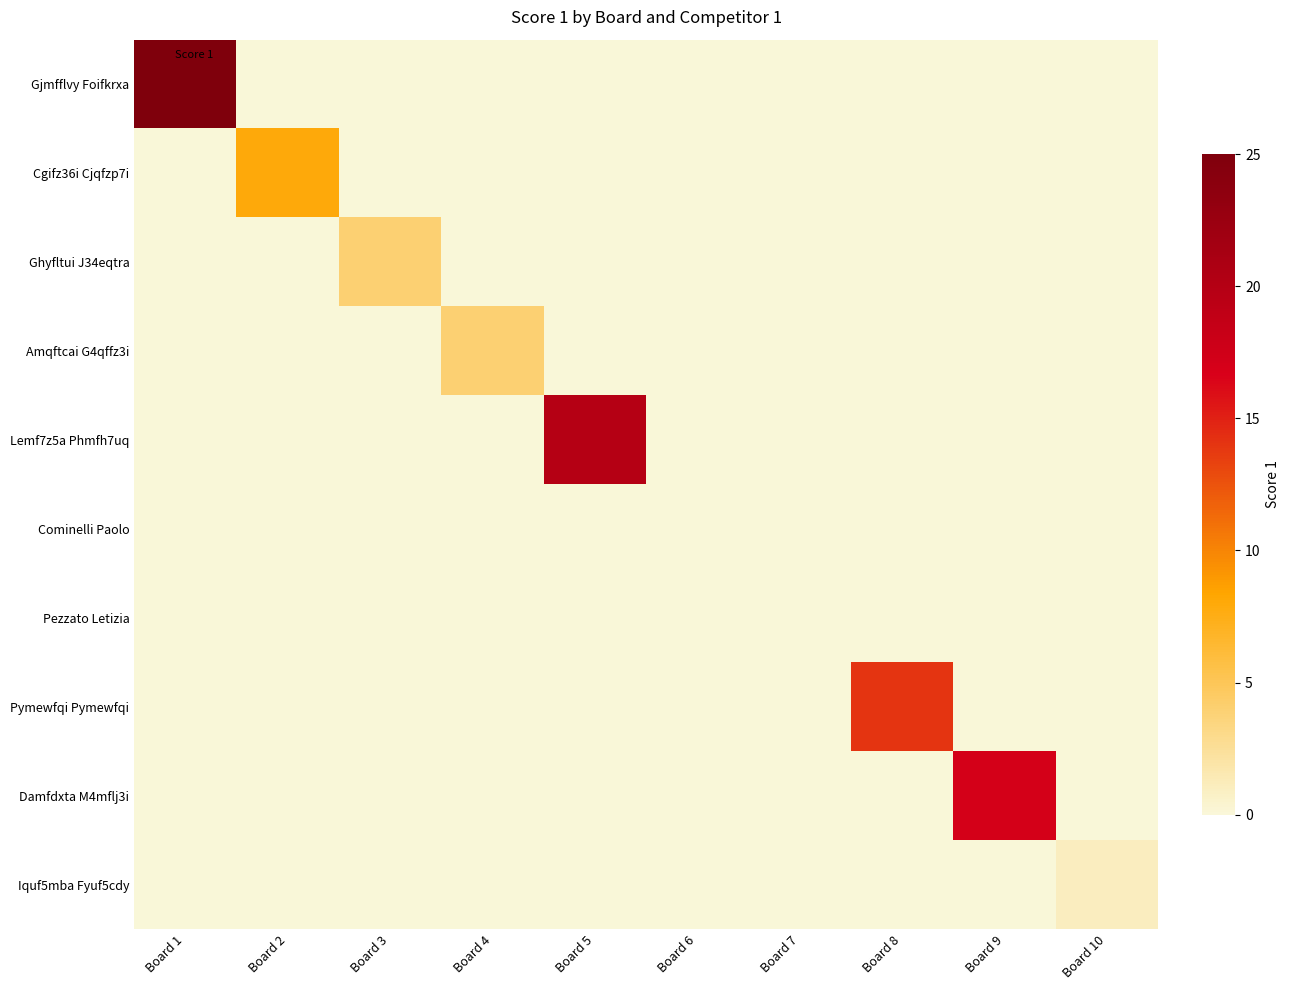

At how many categories does at least one series exceed 16?

3